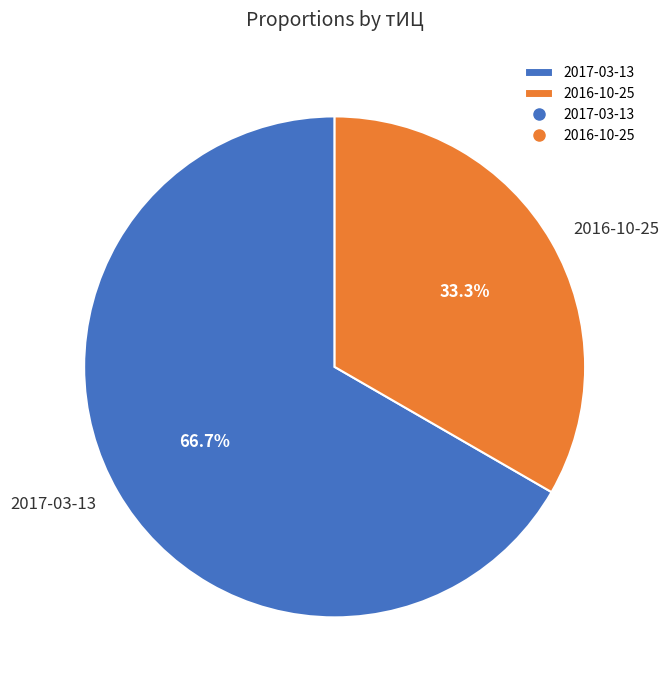

What is the ratio of the value at 2016-10-25 to the value at 2017-03-13?

0.5